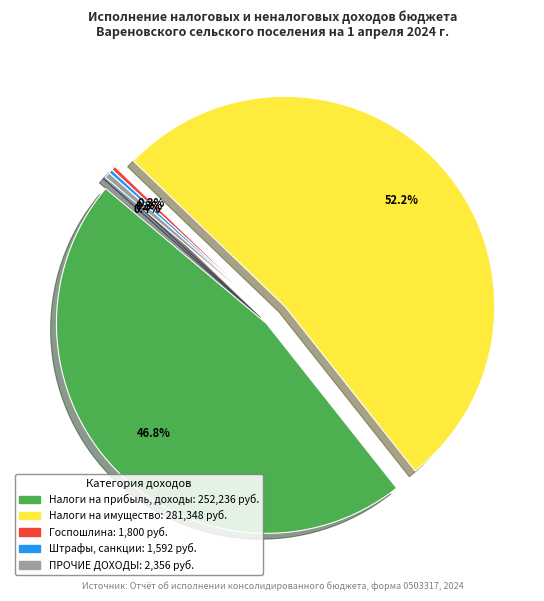

What is the majority slice?

НАЛОГИ НА ИМУЩЕСТВО